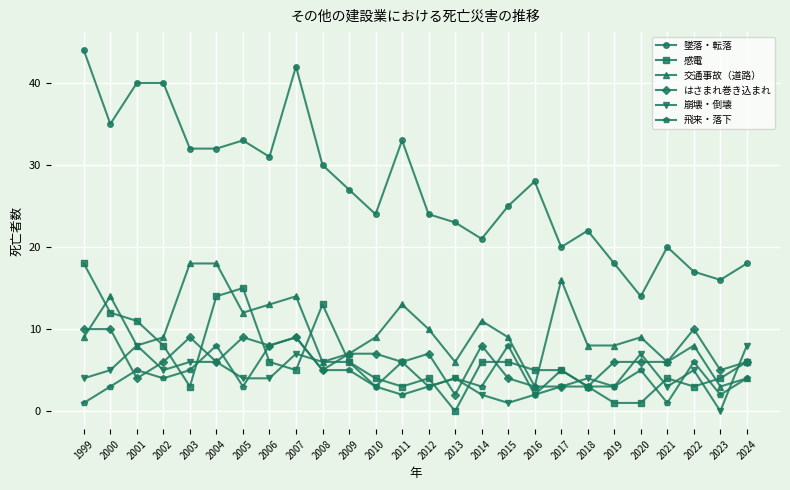

True or false: 交通事故（道路） has a value of 16 at 2017.

True